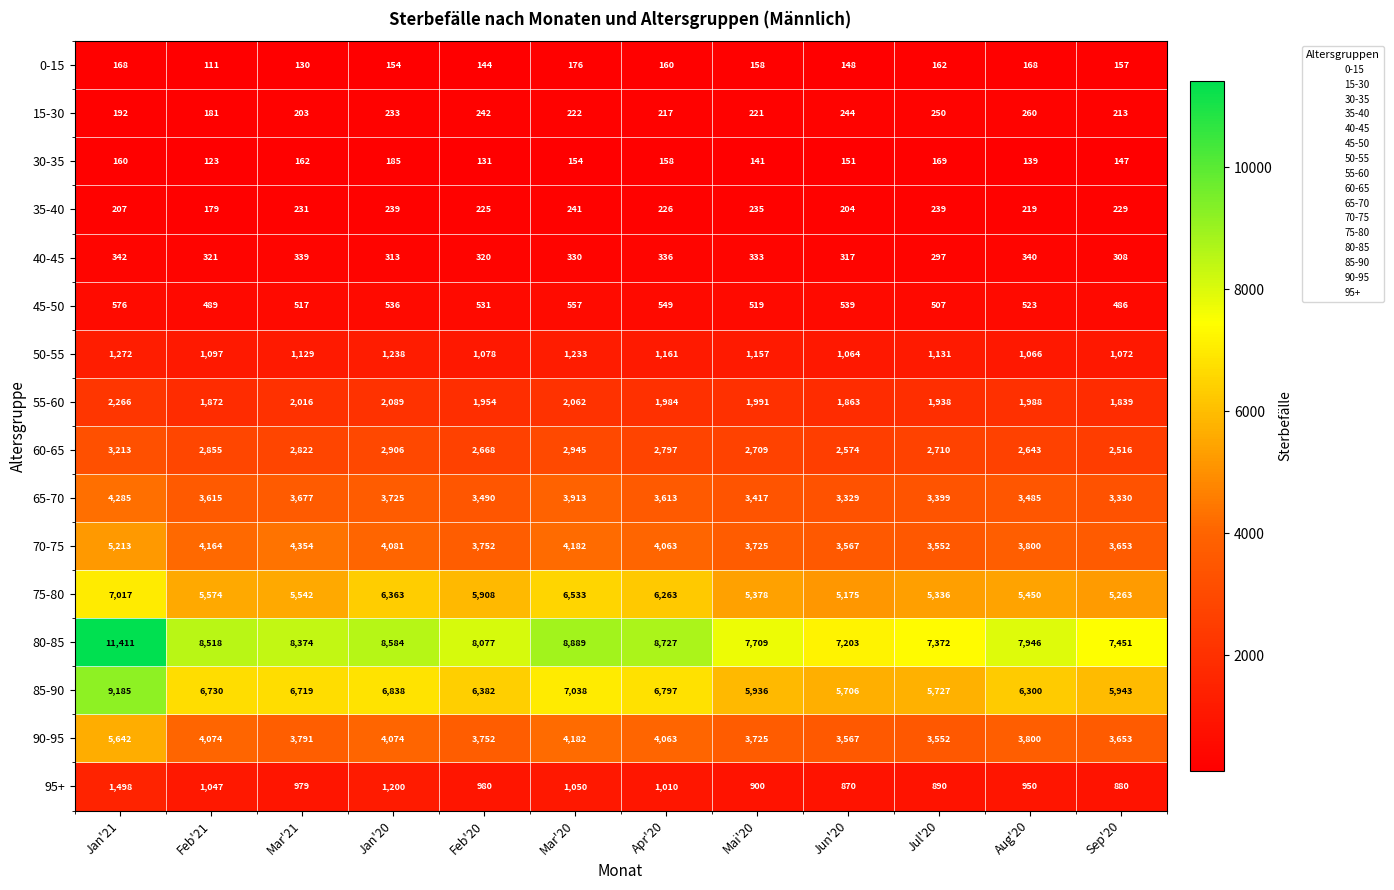

Is it true that 35-40 equals 353 at Mai'20?

False